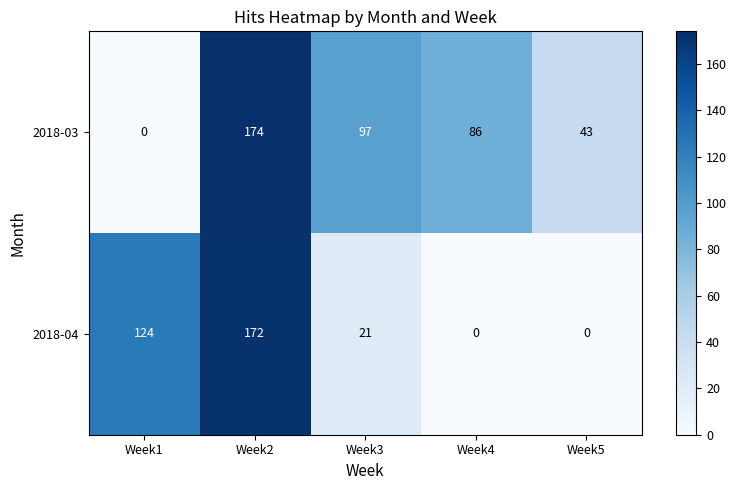

What is the maximum value shown in the chart?

174